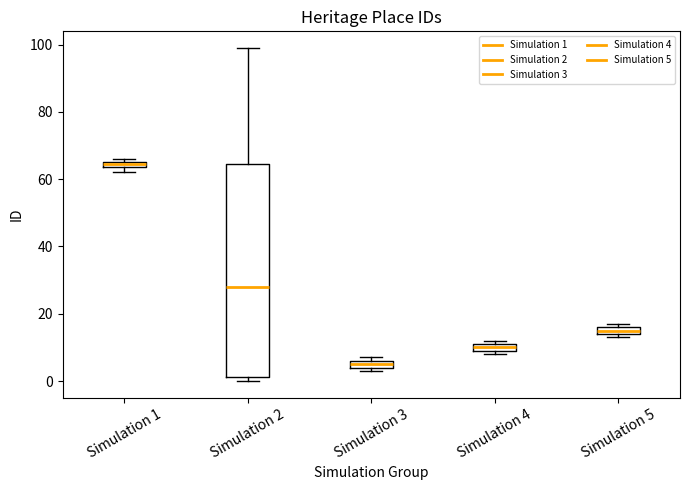

Where is the lower edge of the box for Simulation 2 on the y-axis? The values are not printed on the chart, so give them approximately, as read against the axis.

2